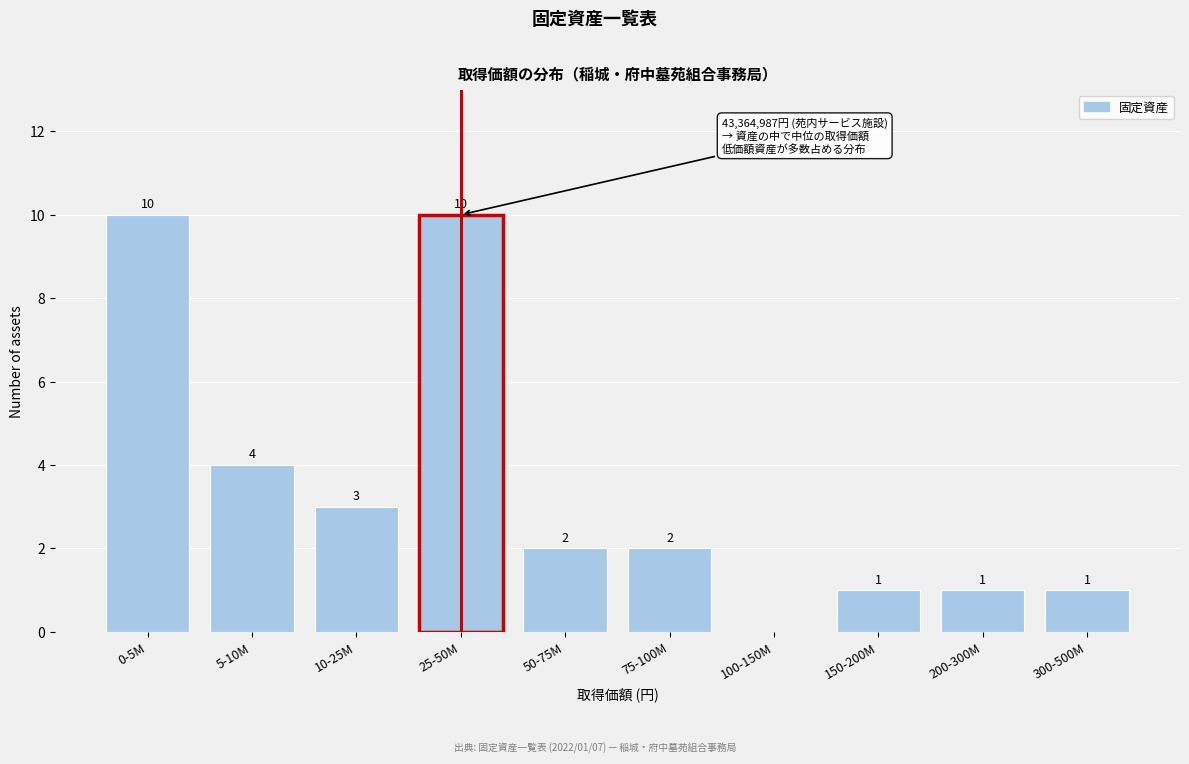

Reading left to right, list all the values displayed in this chart.

0-5M=10	5-10M=4	10-25M=3	25-50M=10	50-75M=2	75-100M=2	100-150M=0	150-200M=1	200-300M=1	300-500M=1